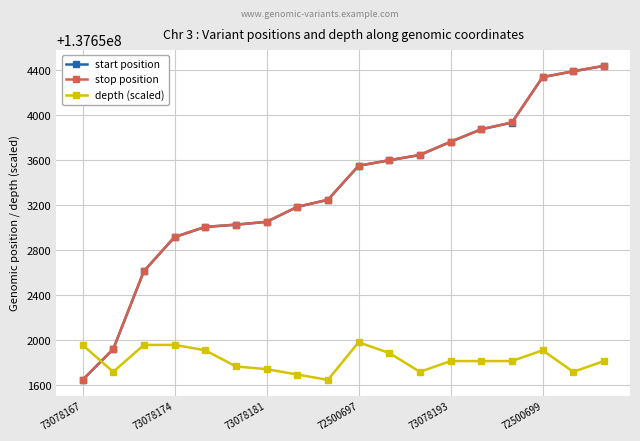

What is the value of the start position point at the 5th from the left?

137653007.0